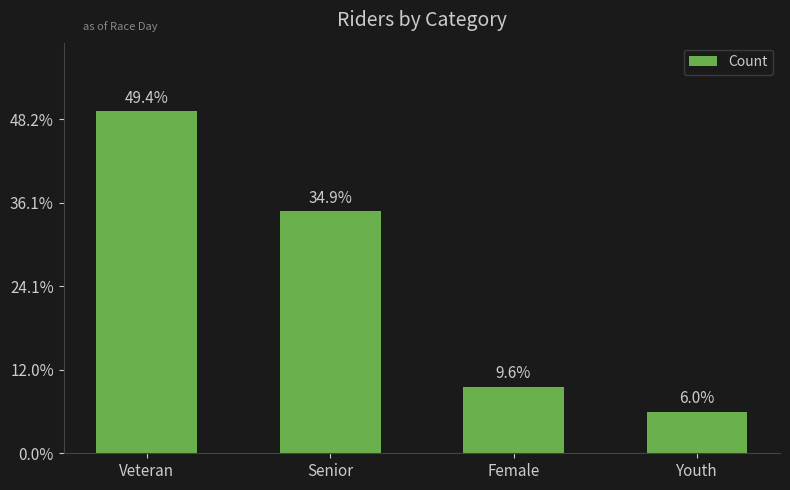

What position from the right is Senior?

3